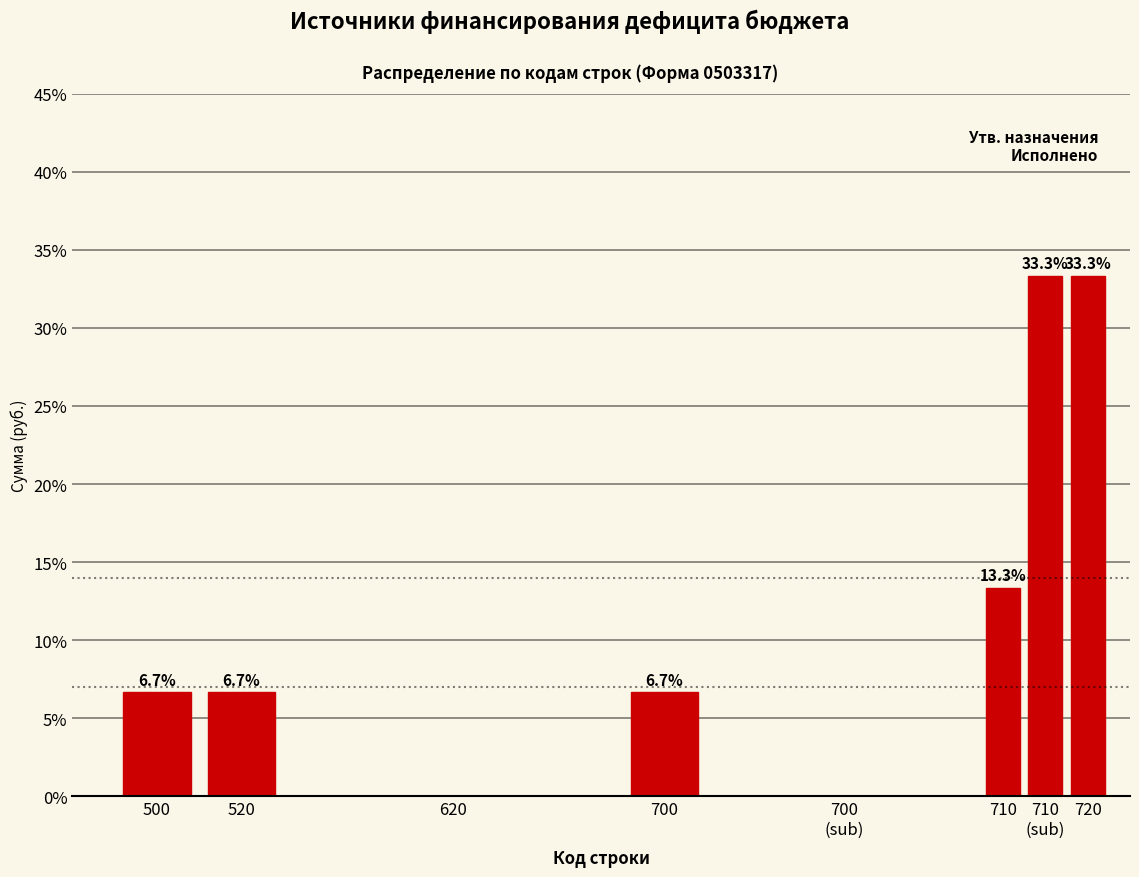

The value at 520 is 9.5. True or false?

False